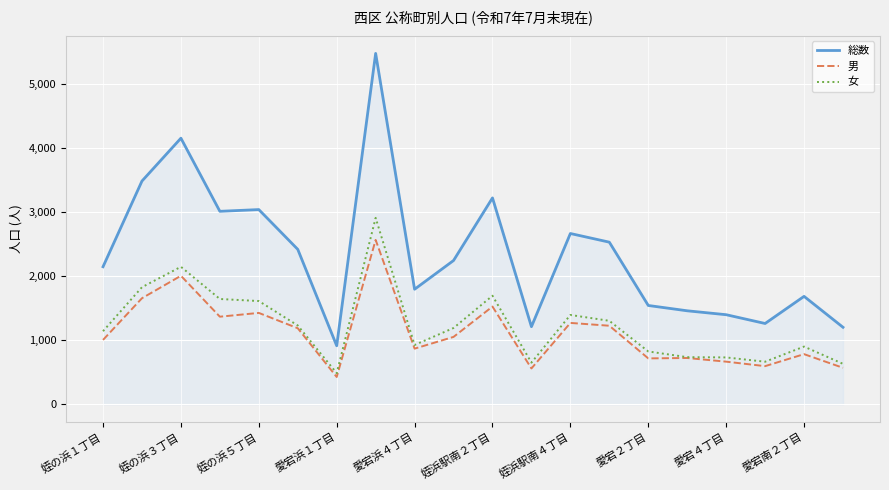

List the series in order of their peak value, highest first.

総数, 女, 男